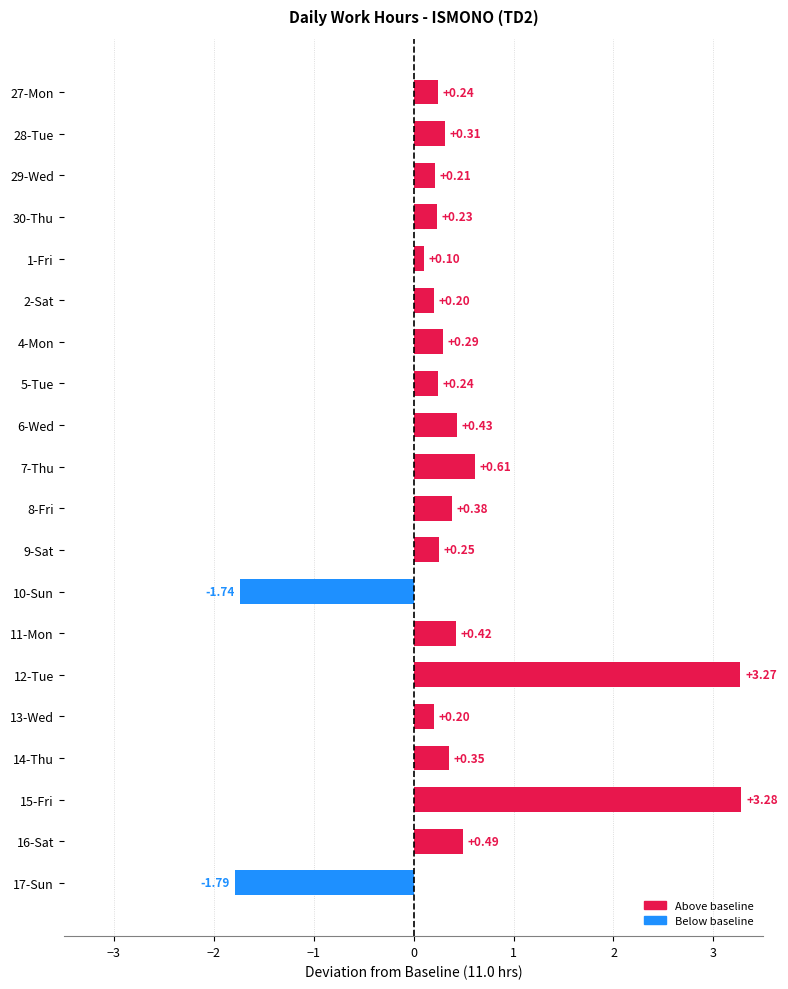

What is the difference between the maximum and minimum values?

5.1